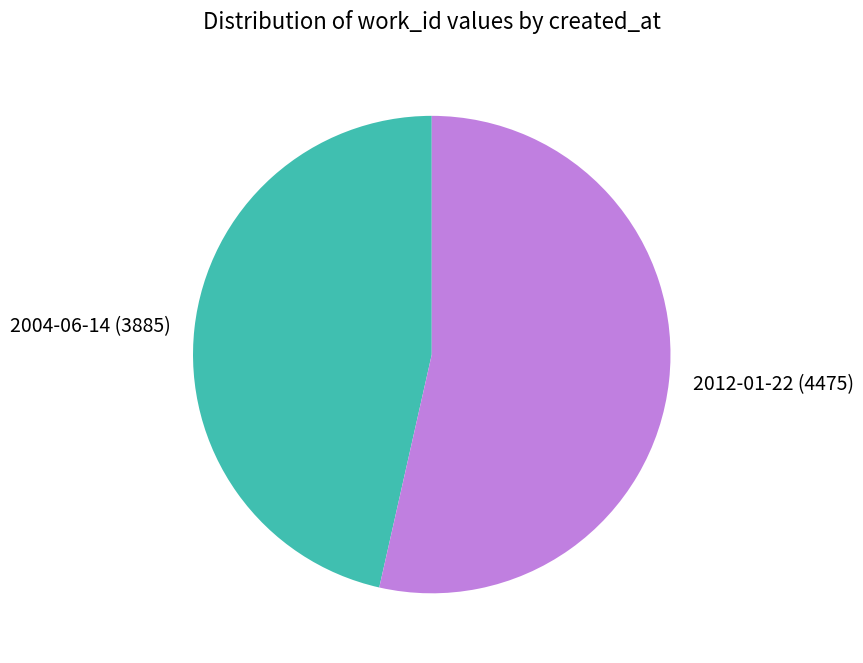

Combined, do 2004-06-14 and 2012-01-22 account for over 50%?

Yes